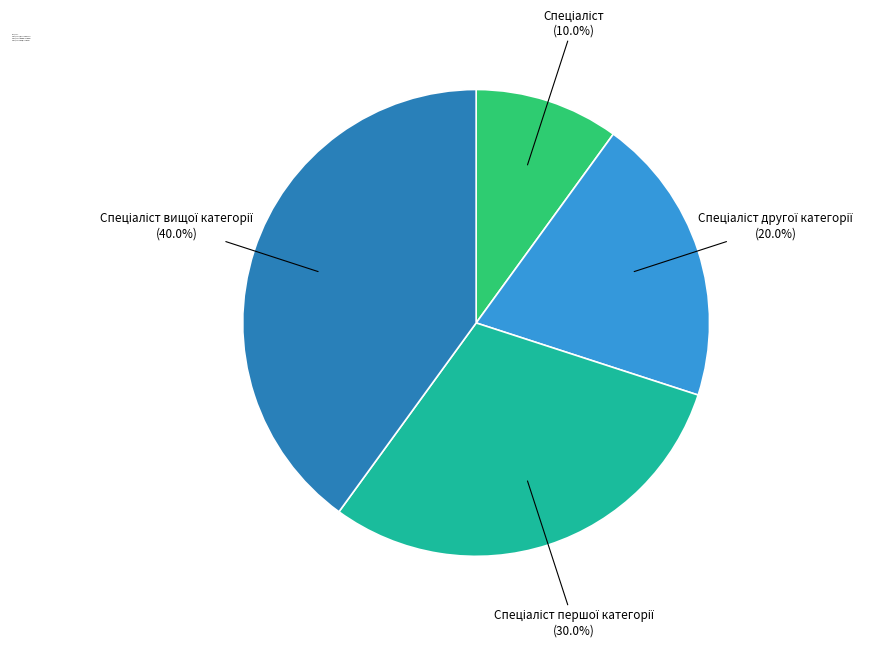

Is there any slice that represents more than half of the pie?

No